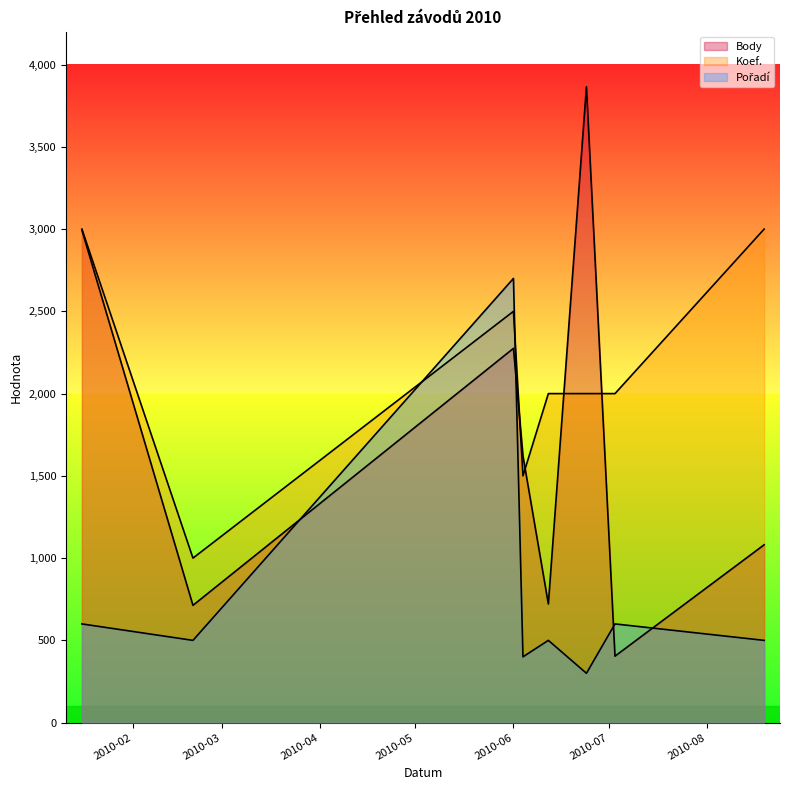

What is the label of the 5th point from the right?

2010-06-04